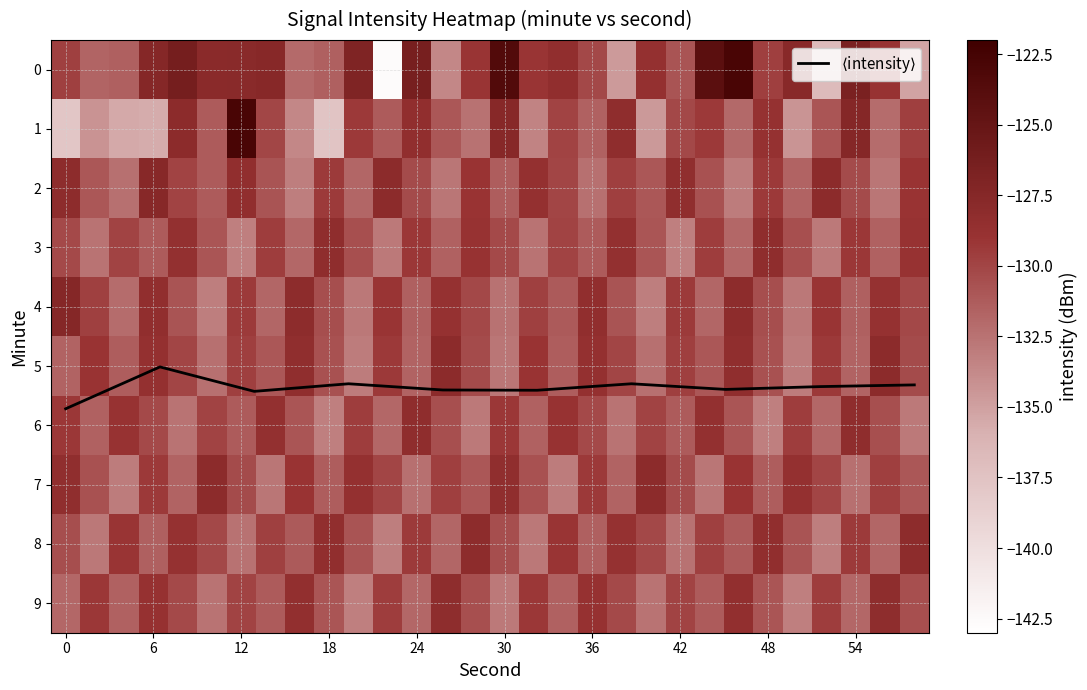

What is the difference between the 1 values at 40 and 58?

4.9